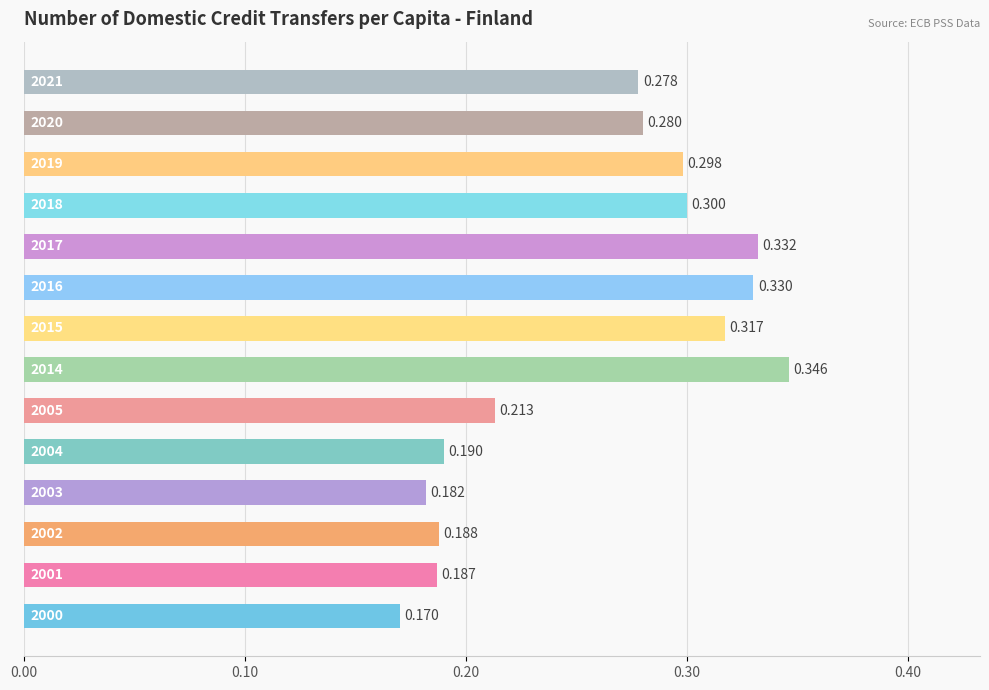

Does the chart contain any negative values?

No